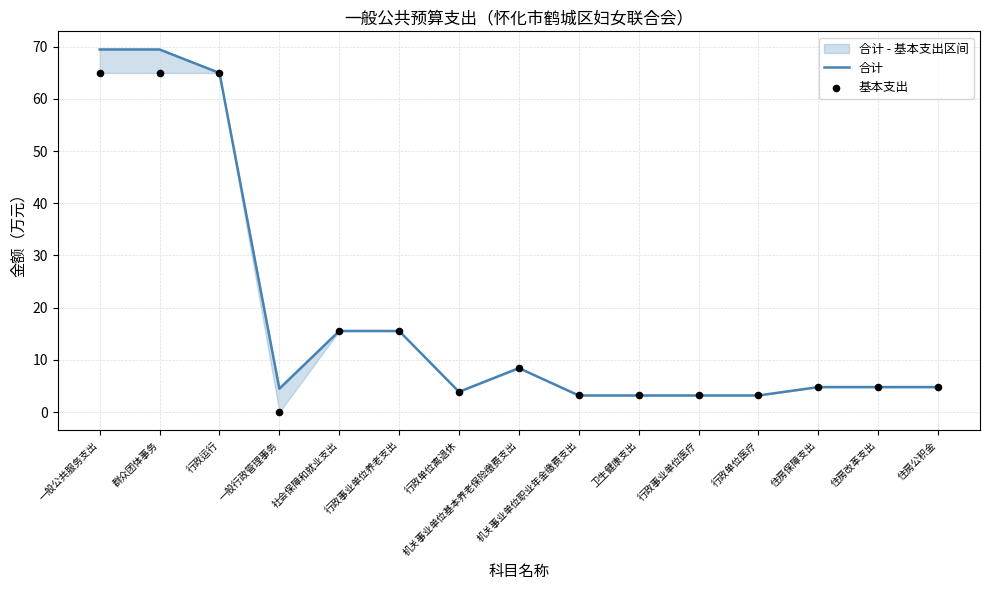

Which series has the largest Y range (max minus min)?

合计